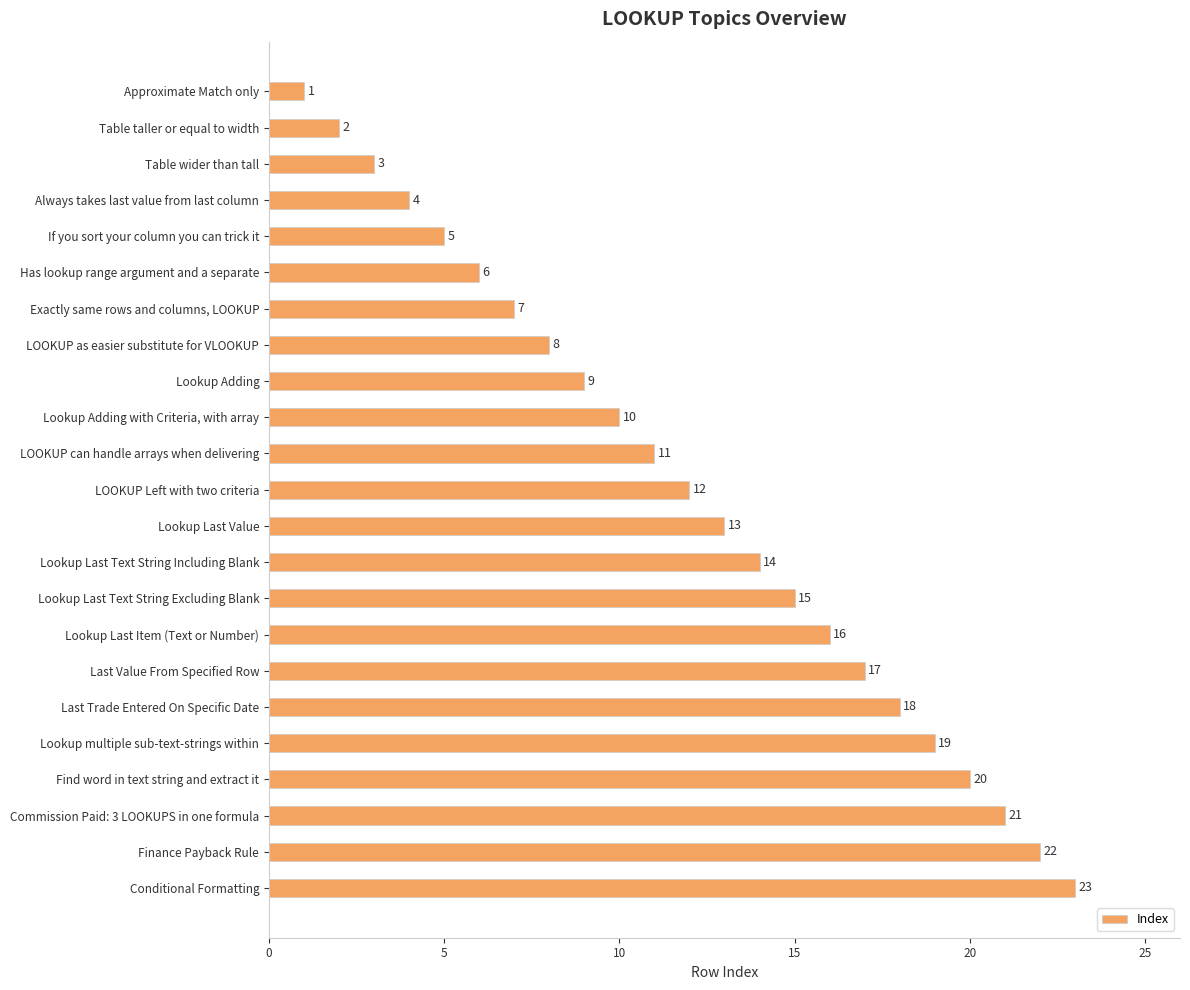

What is the smallest value displayed?

1